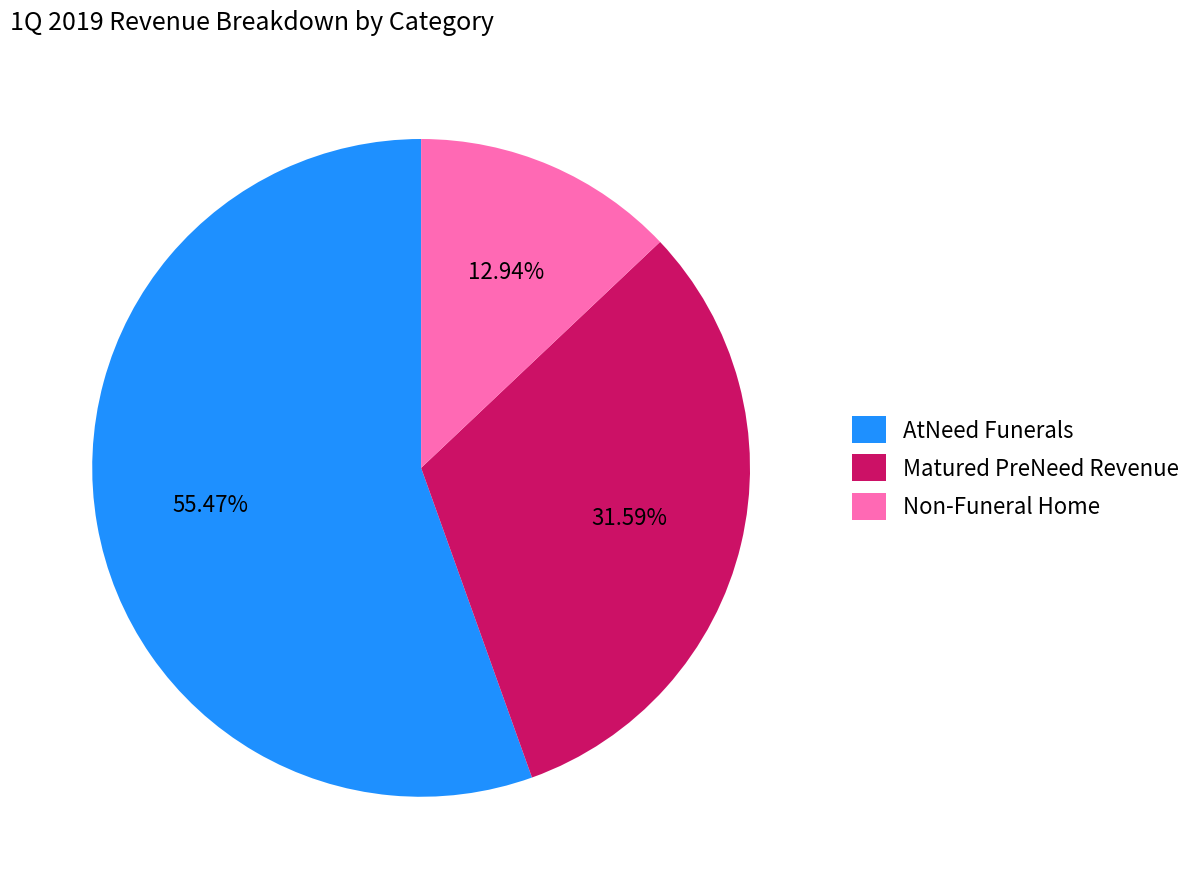

To the nearest percent, what portion does AtNeed Funerals represent?

55%